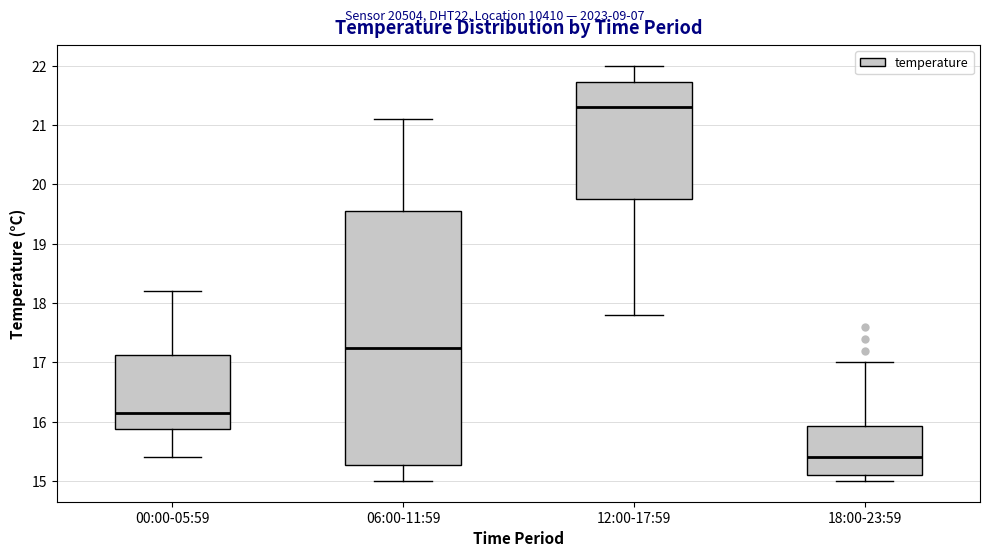

Reading left to right, transcribe this box plot: for each box, give where its median line is, the range the box spans, and where its two whiskers end, as read against the y-axis. The values are not printed on the chart, so give them approximately, as read against the axis.

00:00-05:59: median 16.2, box 15.9 to 17.1, whiskers 15.4 to 18.2
06:00-11:59: median 17.3, box 15.3 to 19.6, whiskers 15.0 to 21.1
12:00-17:59: median 21.3, box 19.8 to 21.7, whiskers 17.8 to 22.0
18:00-23:59: median 15.4, box 15.1 to 15.9, whiskers 15.0 to 17.0